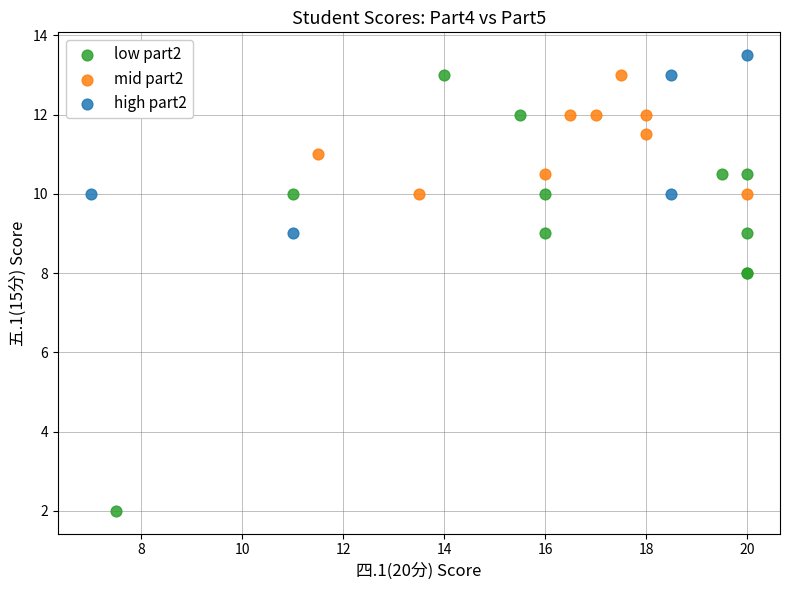

Which series has the largest Y range (max minus min)?

low part2